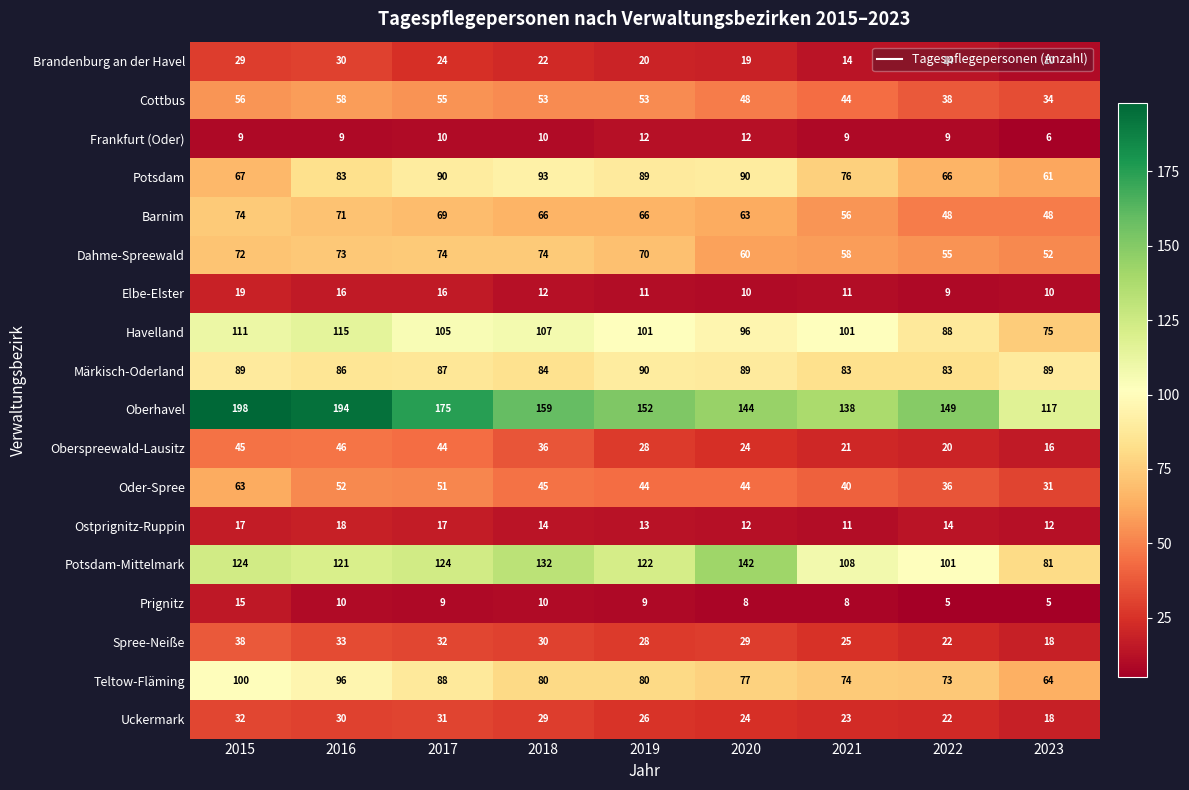

What is the approximate value of Oberspreewald-Lausitz at 2016, to the nearest 5?

45